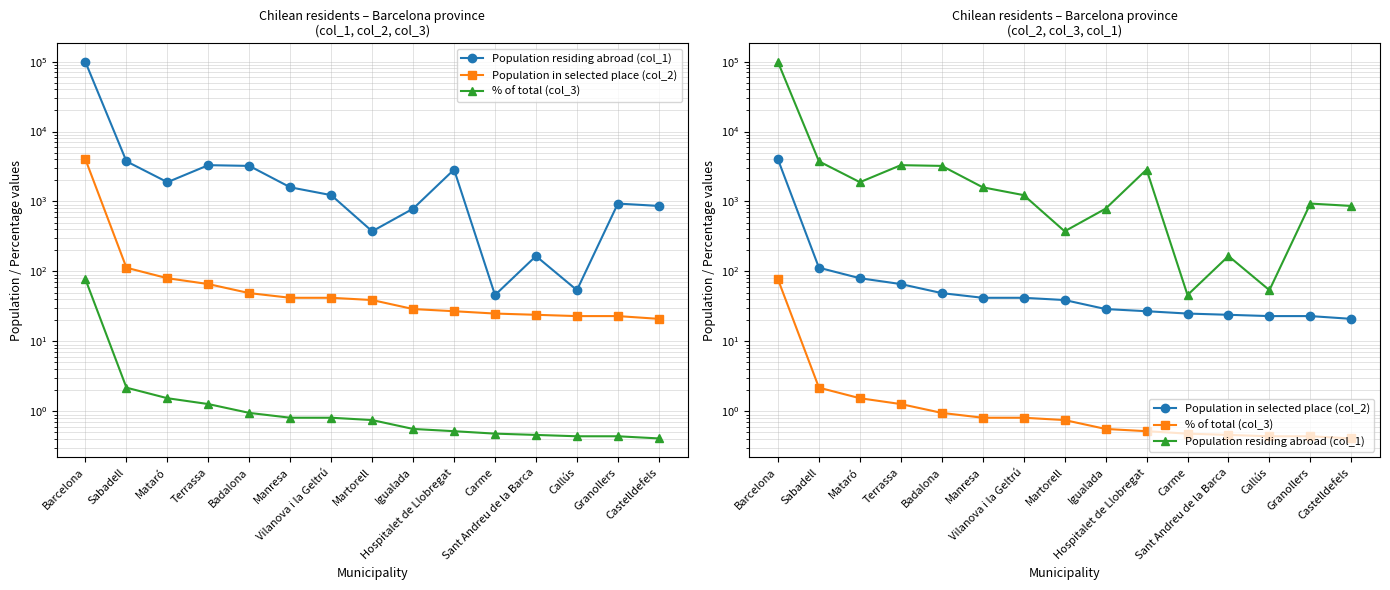

How many data points in Population residing abroad (col_1) are above 1233?

7